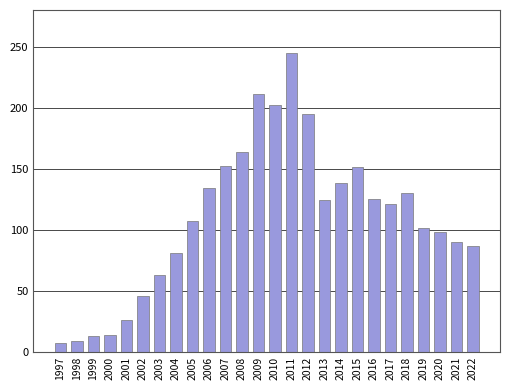

What is the approximate value at 2021, to the nearest 50?

100